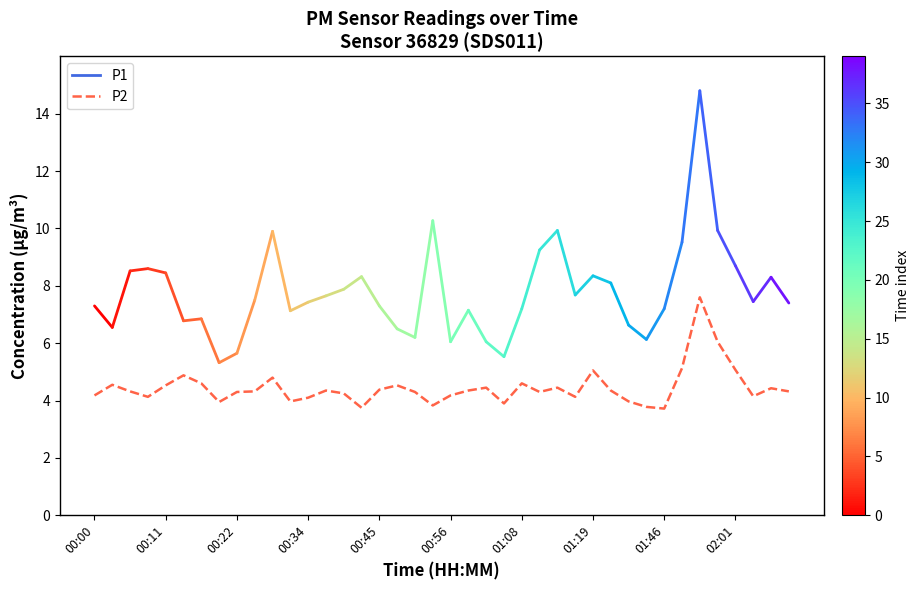

True or false: there are more than 2 points higher than both neighbors.

True